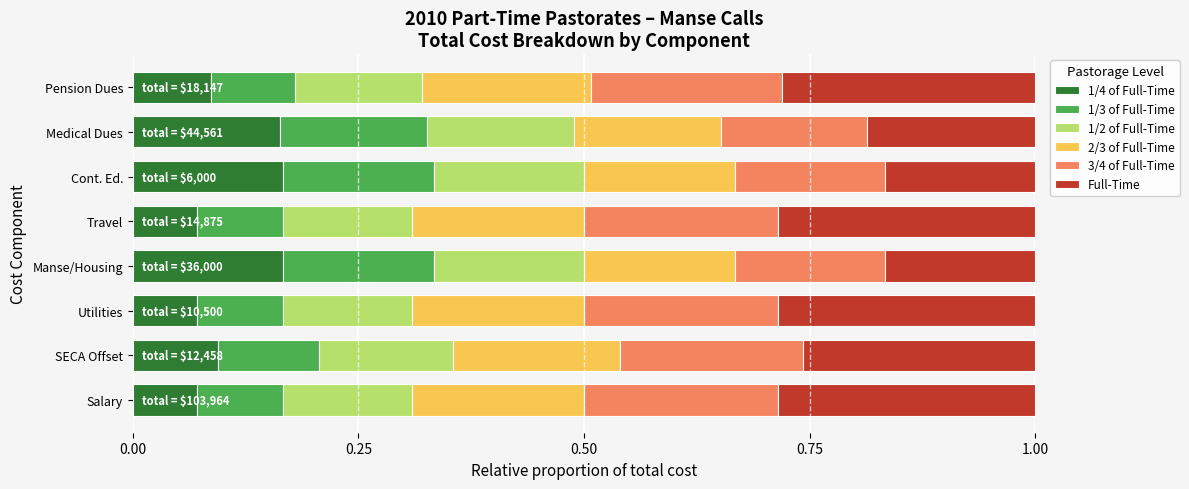

What is the total value across all series at Cont. Ed.?

1.0